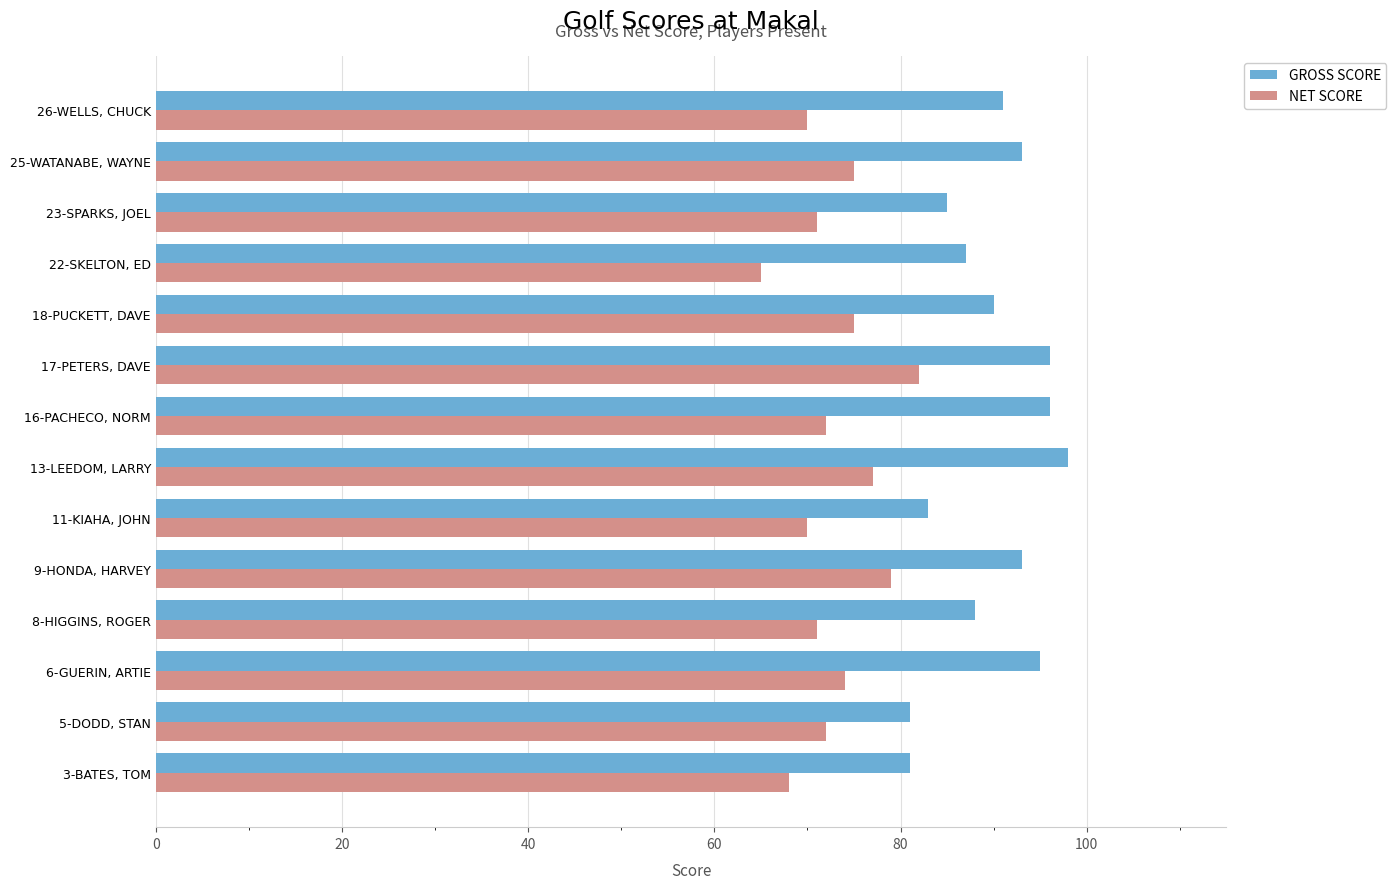

What is the spread (max minus min) of values at 26-WELLS, CHUCK?

21